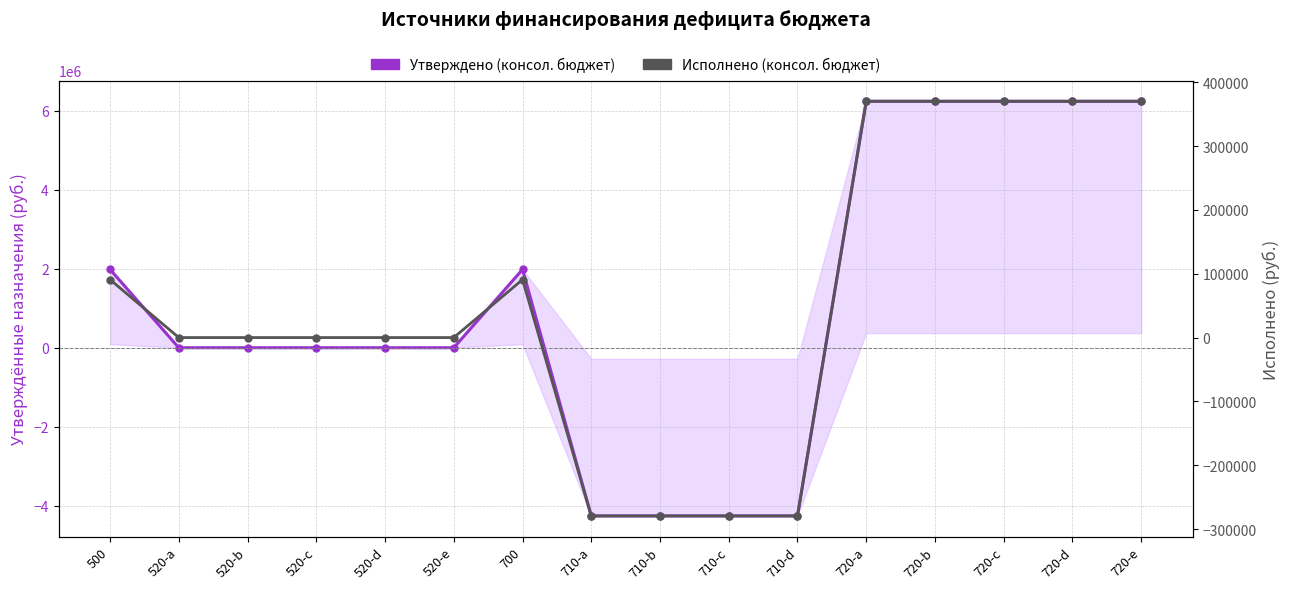

At which category is the sum across all series the highest?

720-a